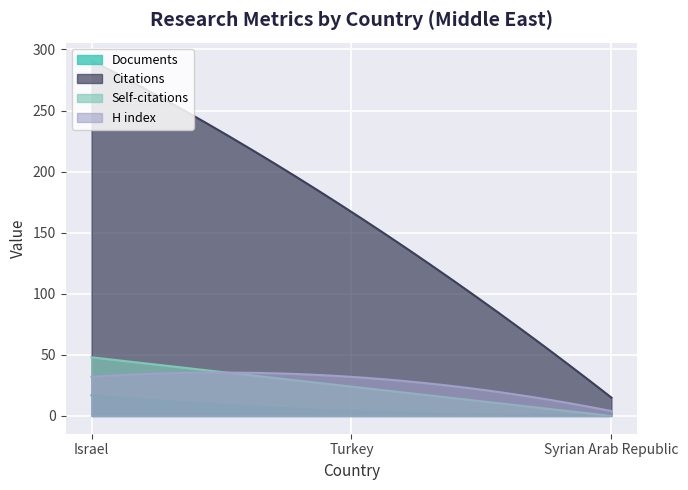

True or false: Self-citations has a value of 0 at Syrian Arab Republic.

True